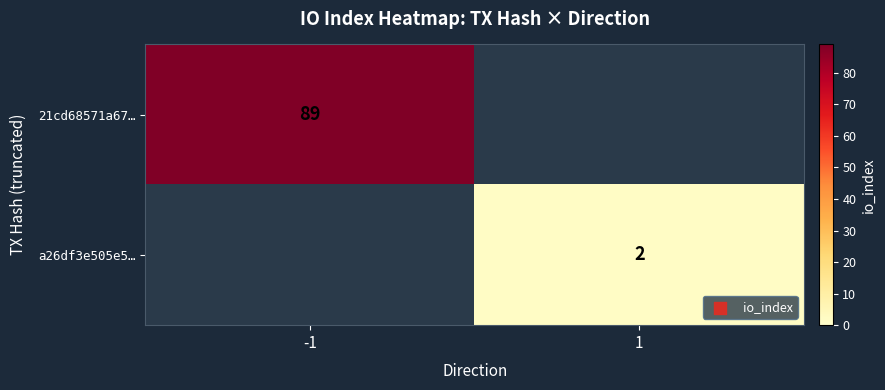

The value of a26df3e505e5… at 1 is 2. True or false?

True